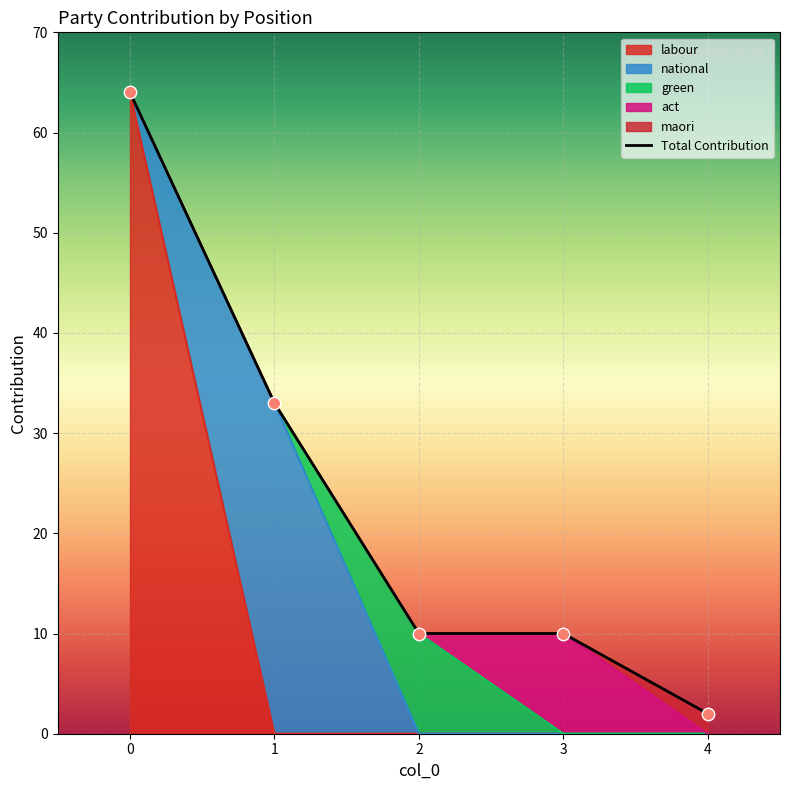

Which series has the widest spread of Y values?

labour